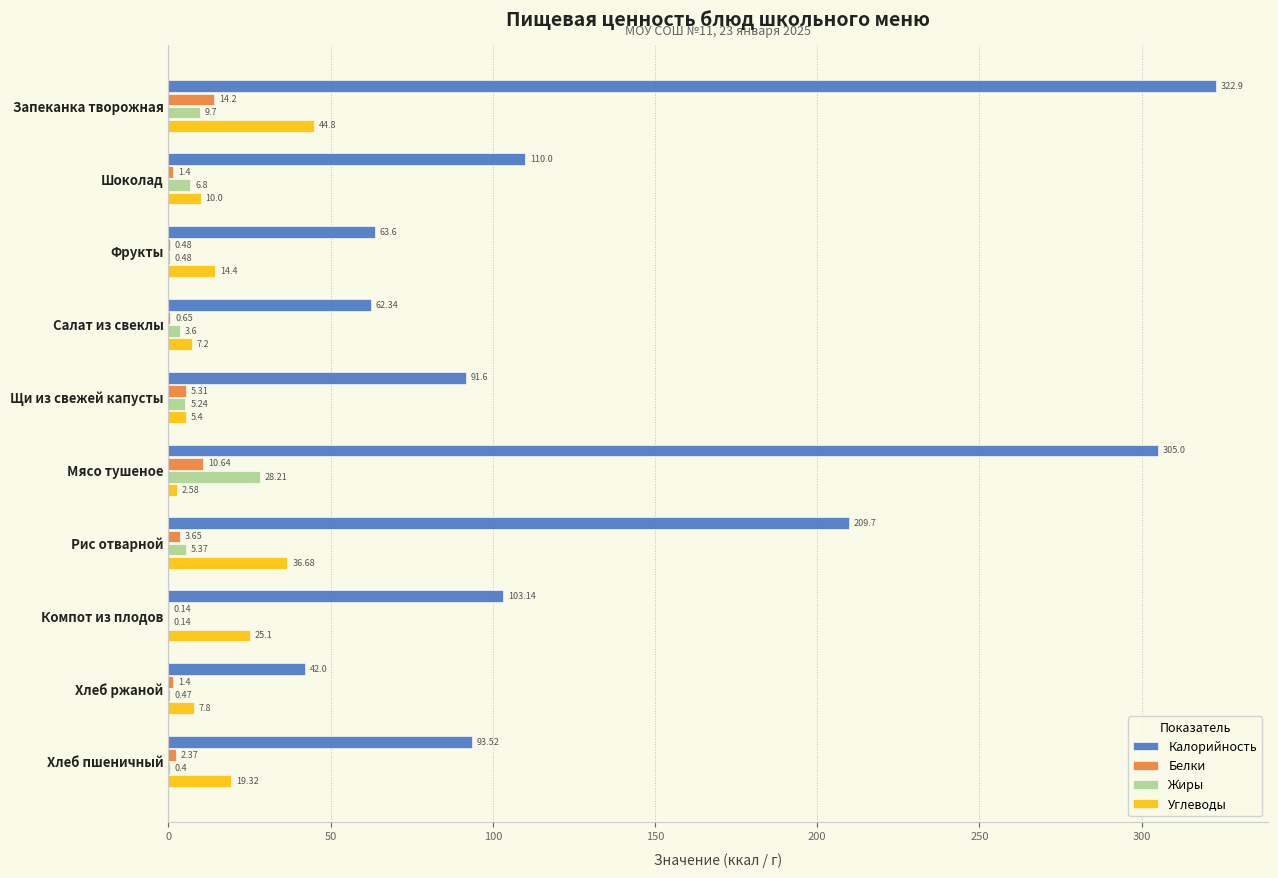

Which series has the largest total across all categories?

Калорийность